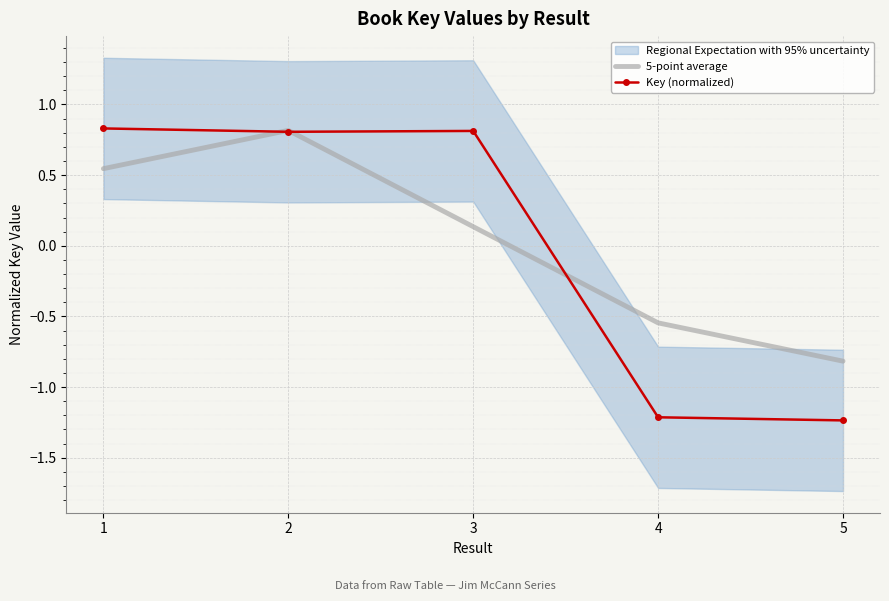

Is the value of 5-point average at 1 greater than the value of Key (normalized) at 3?

No